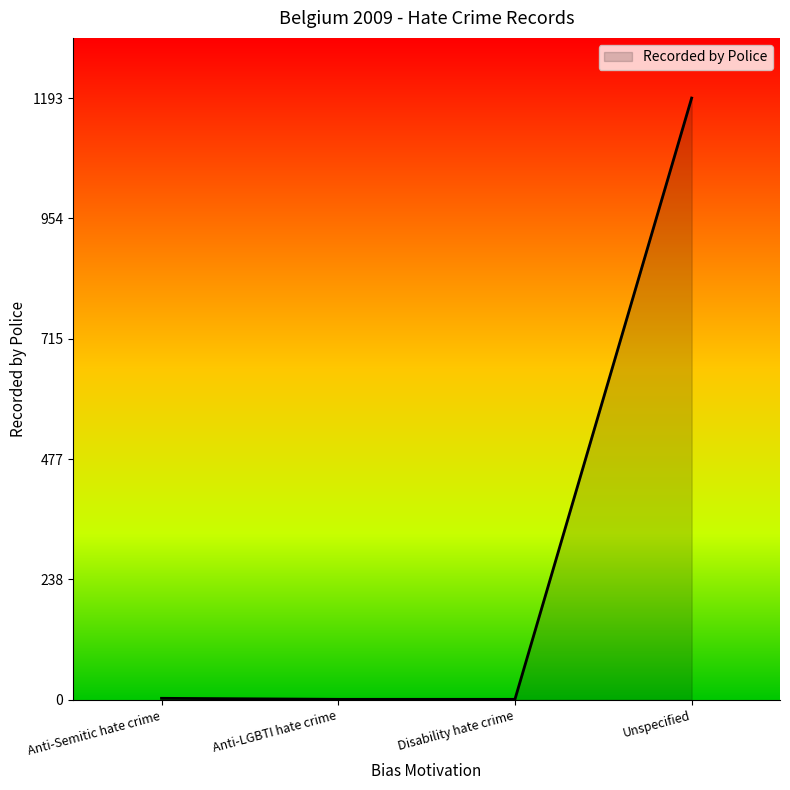

Is it true that the value at Unspecified is 1193?

True